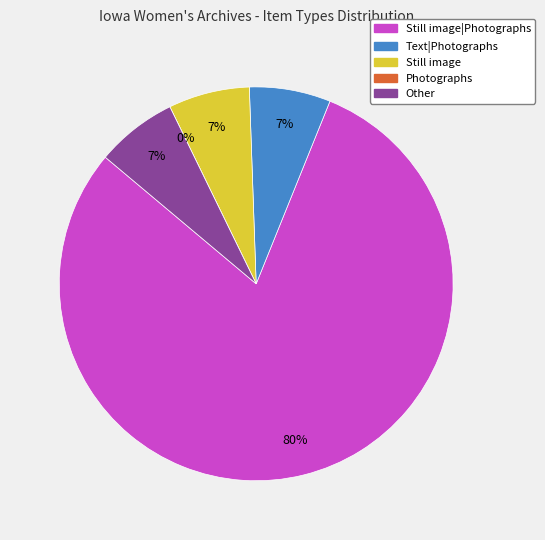

Is it true that Still image is 1% of the pie?

False